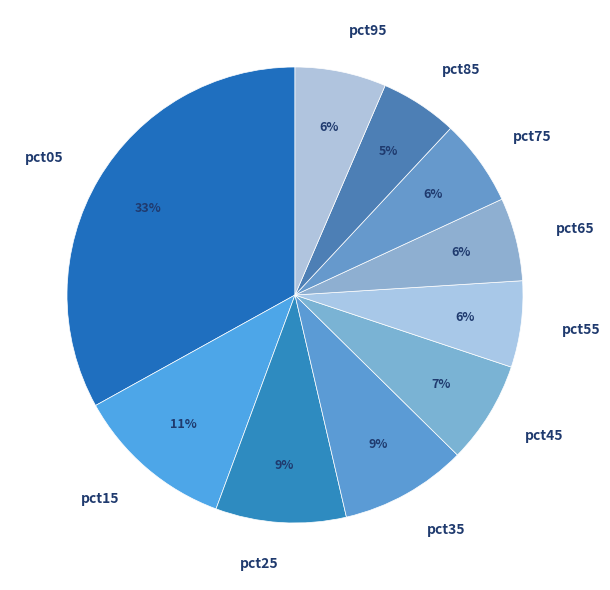

What percentage is the pct85 slice, to the nearest percent?

5%